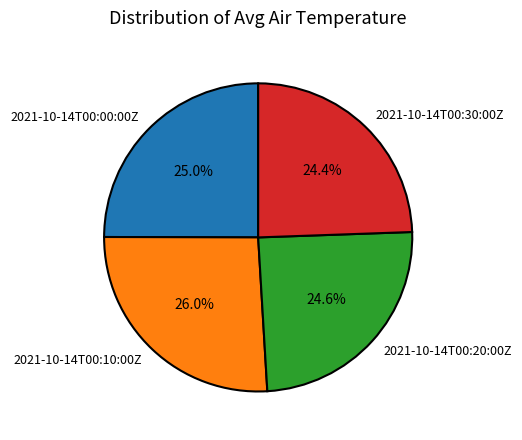

Which slice is the largest?

2021-10-14T00:10:00Z